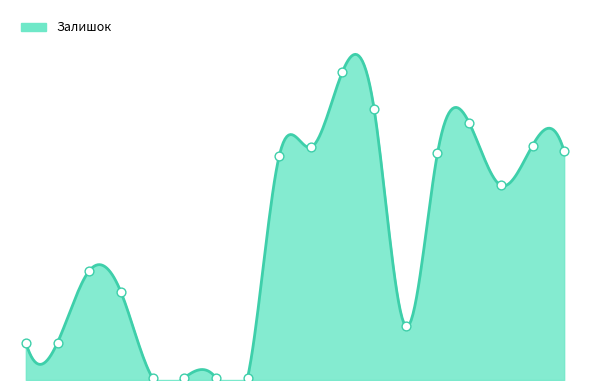

Between 285112220 and 284032203, which is larger?

284032203